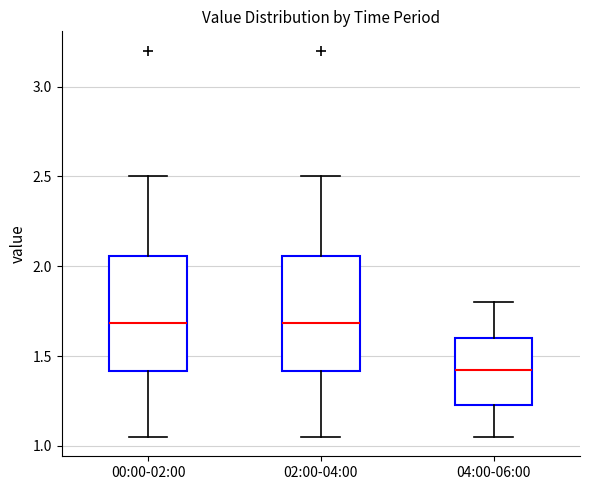

Where does the upper whisker of the box for 02:00-04:00 end on the y-axis? The values are not printed on the chart, so give them approximately, as read against the axis.

2.50